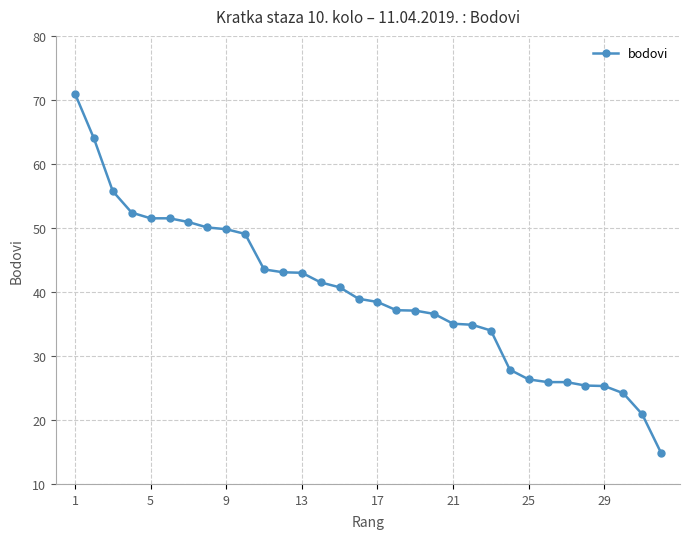

What is the greatest value displayed?

71.0